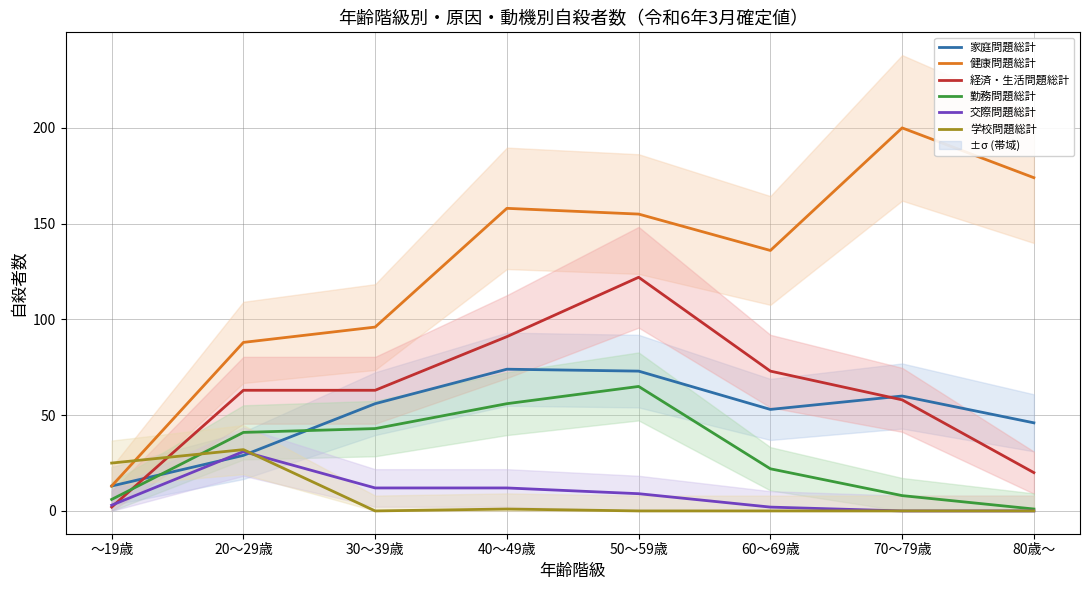

What is the total value across all series at ～19歳?

62